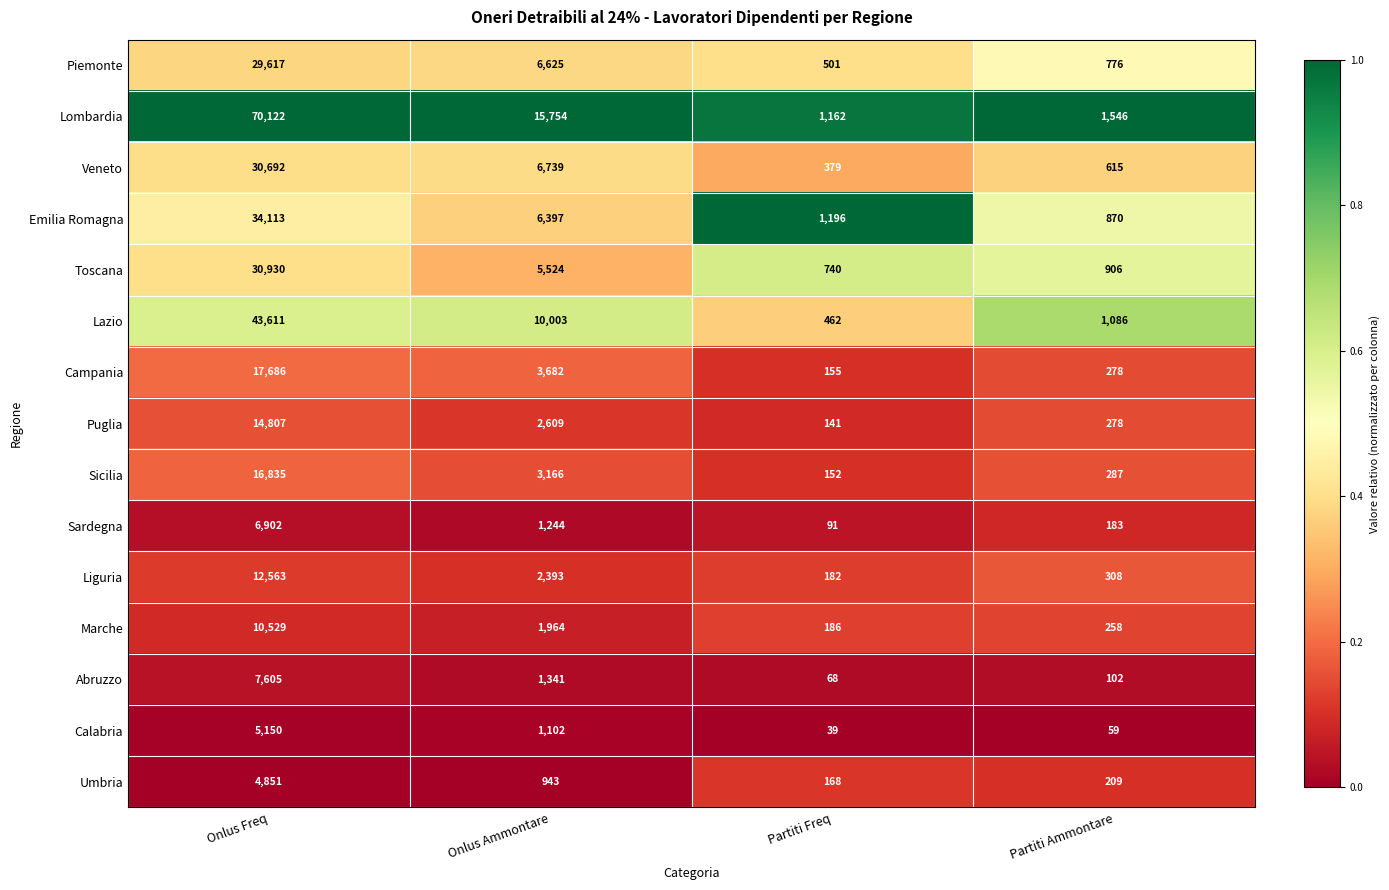

True or false: Lazio has a value of 43611 at Onlus Freq.

True